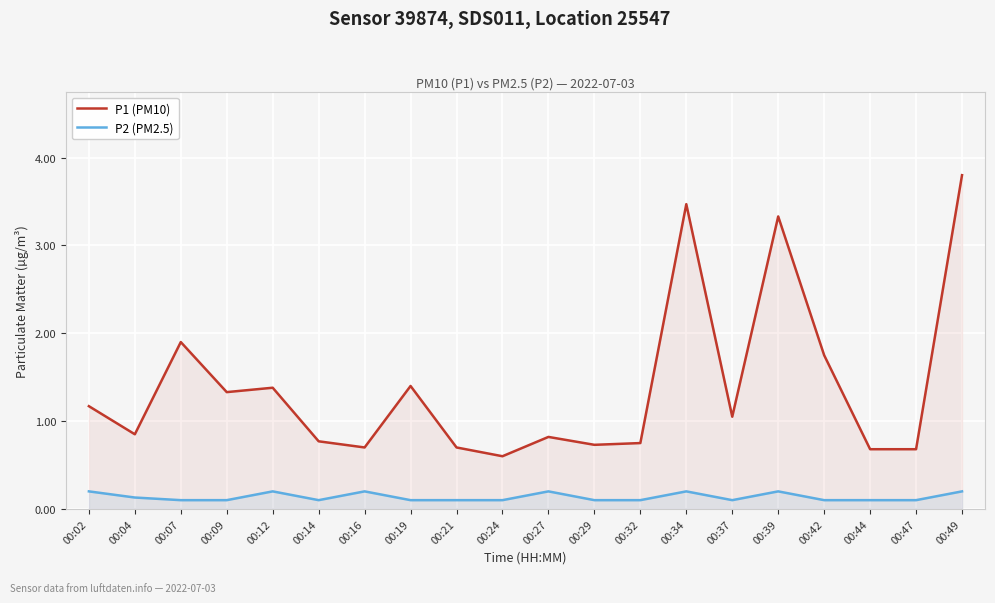

Reading left to right, transcribe all the data shown in this chart.

P1 (PM10): 1.2	0.8	1.9	1.3	1.4	0.8	0.7	1.4	0.7	0.6	0.8	0.7	0.8	3.5	1.1	3.3	1.8	0.7	0.7	3.8
P2 (PM2.5): 0.2	0.1	0.1	0.1	0.2	0.1	0.2	0.1	0.1	0.1	0.2	0.1	0.1	0.2	0.1	0.2	0.1	0.1	0.1	0.2